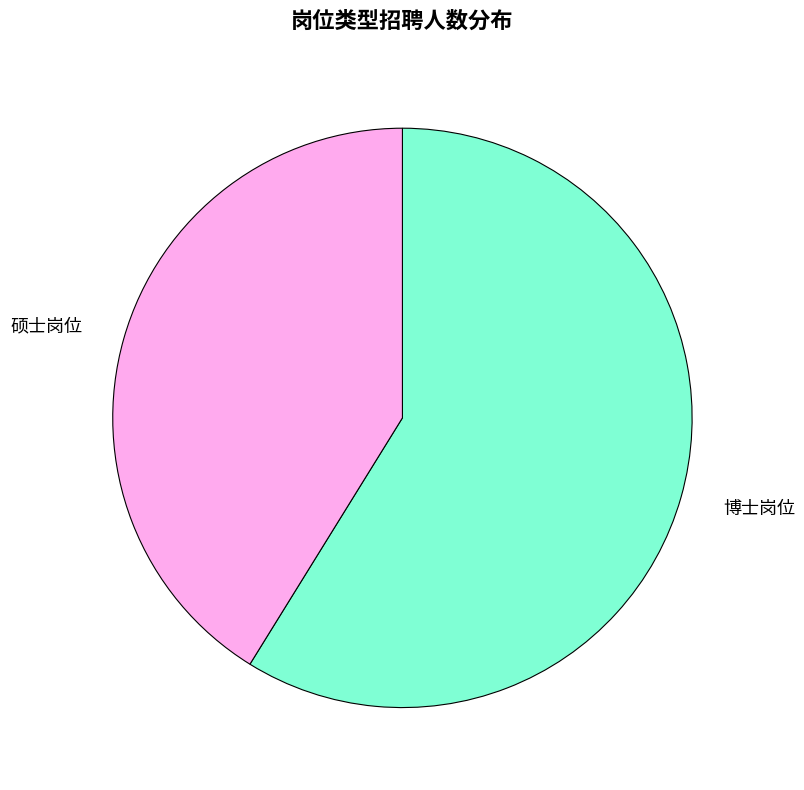

Do 硕士岗位 and 博士岗位 together represent more than half of the pie?

Yes